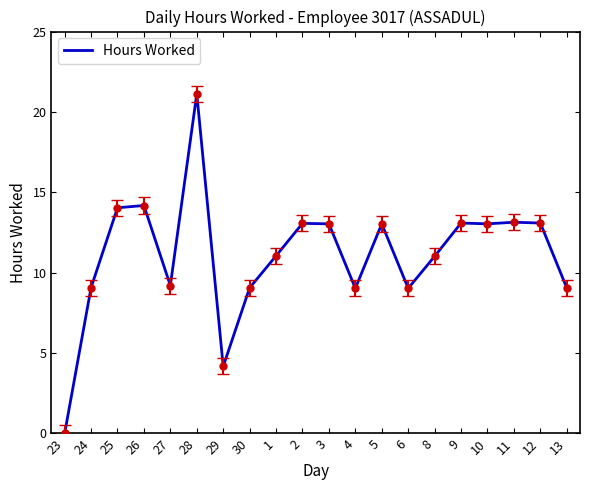

At which label does the data first exceed 13?

25